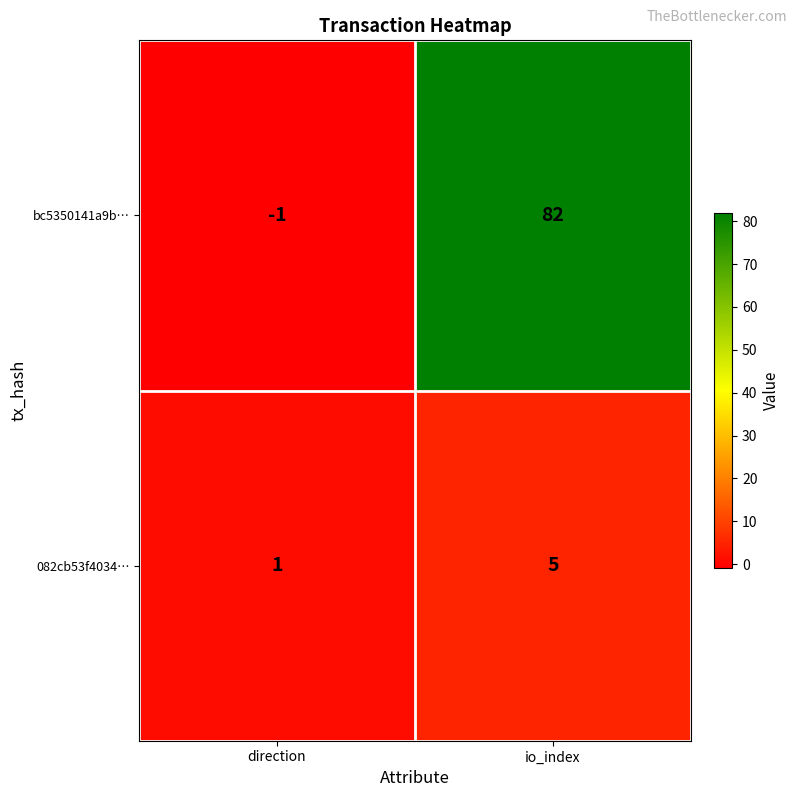

At which label is 082cb53f4034… closest to 3?

direction